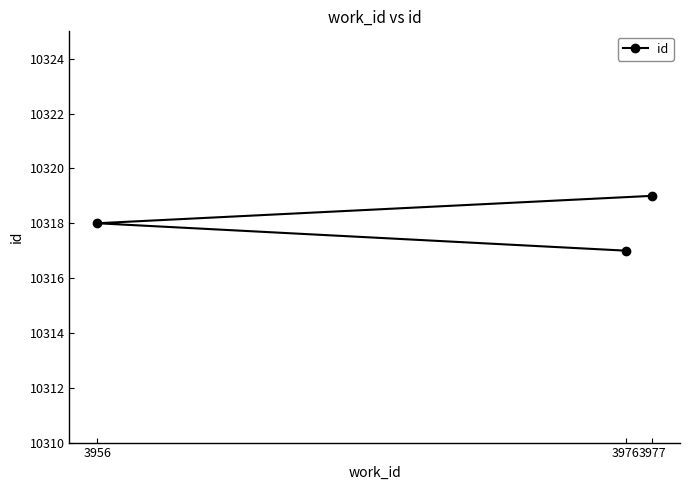

At which label does the data first exceed 10318?

3977